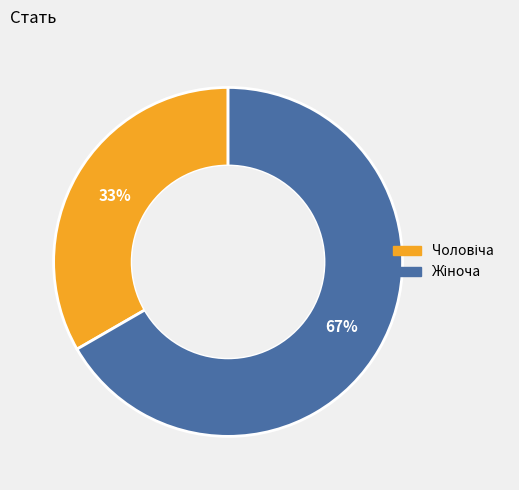

Does any single category account for the majority?

Yes